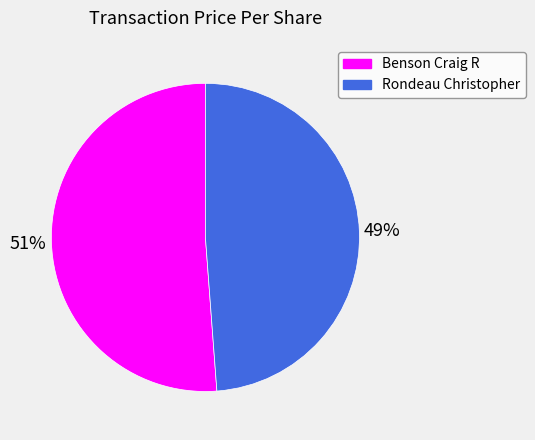

To the nearest percent, what is the combined percentage of Benson Craig R and Rondeau Christopher?

100%